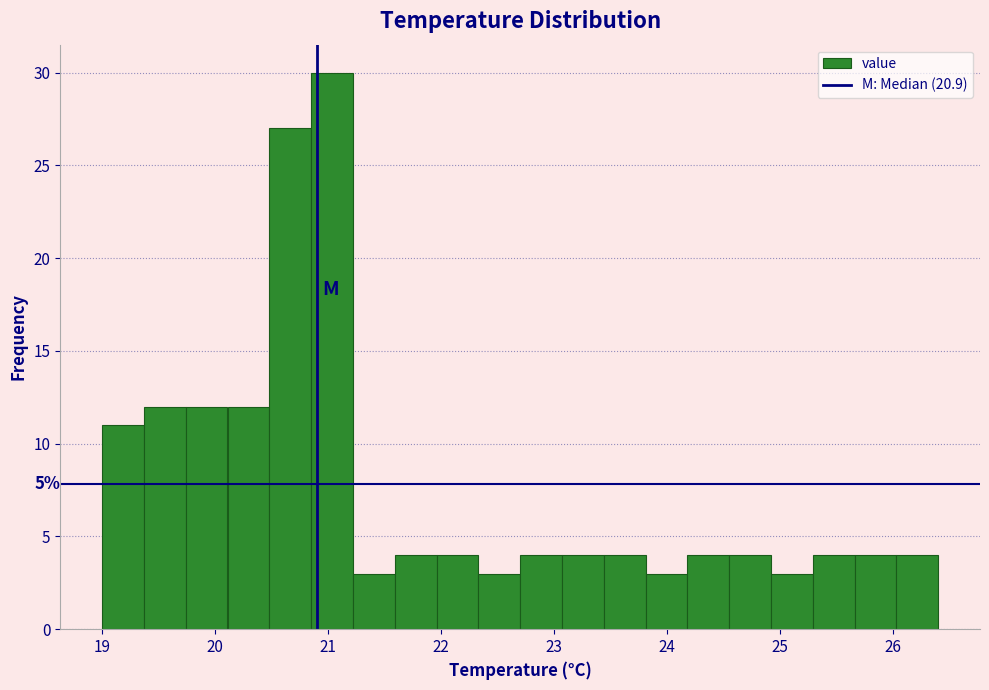

Read against the x-axis, roughly where is the centre of the tallest bar?

21.0